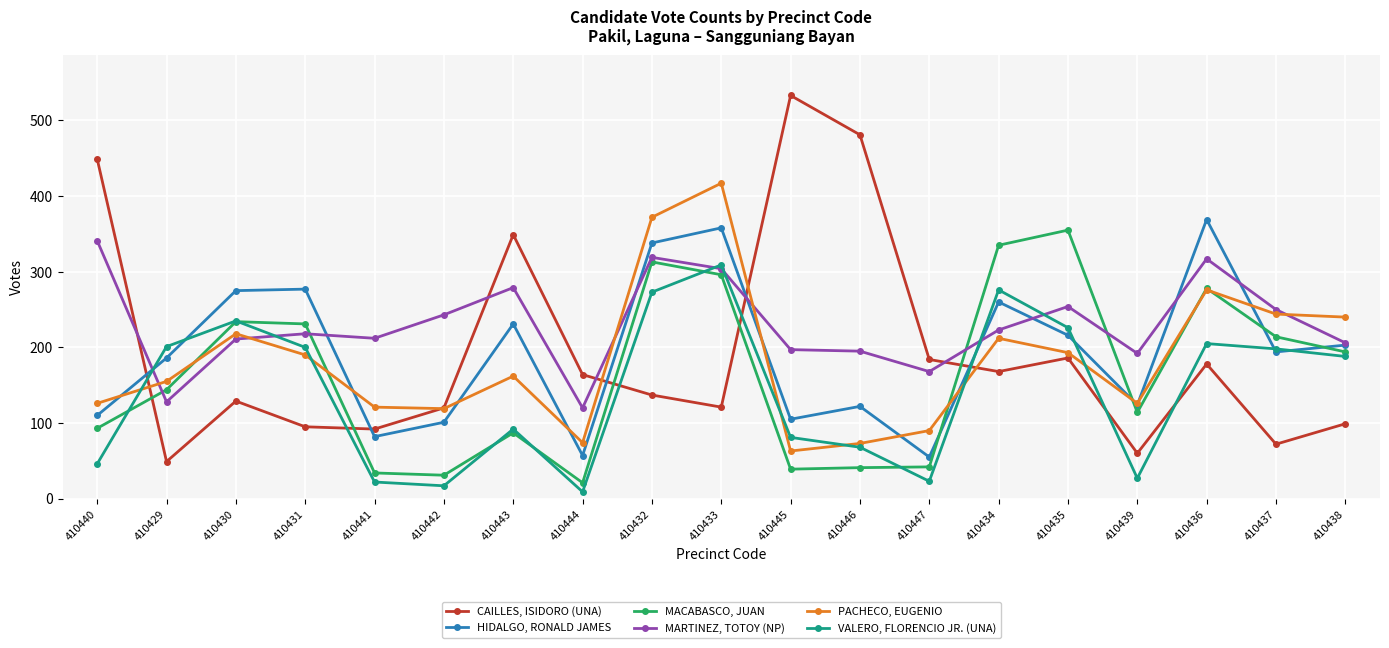

Which series has the widest spread of values?

CAILLES, ISIDORO (UNA)